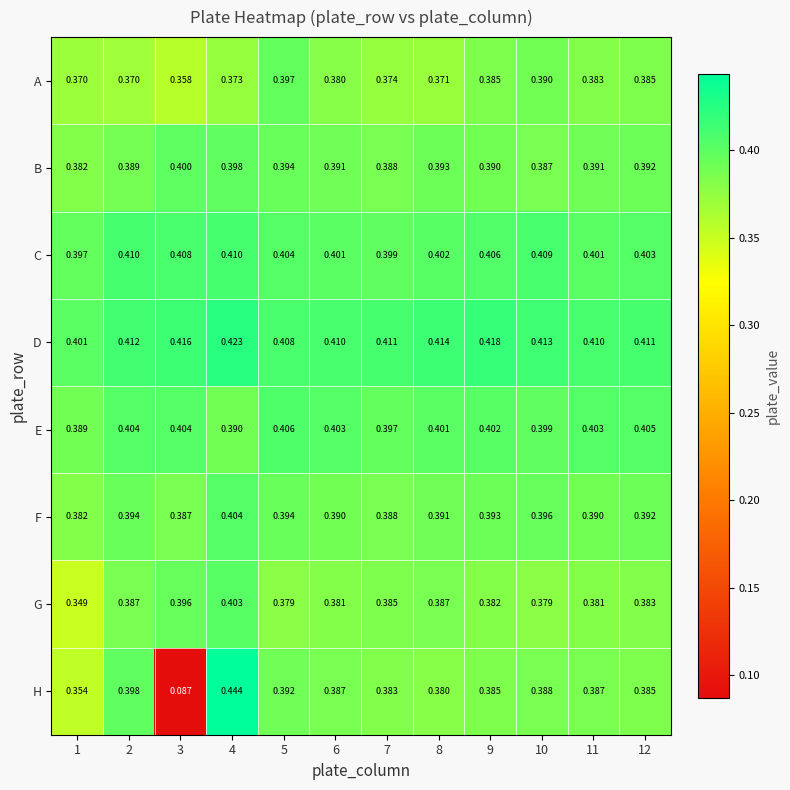

Between 3 and 10, which series saw the biggest shift?

H